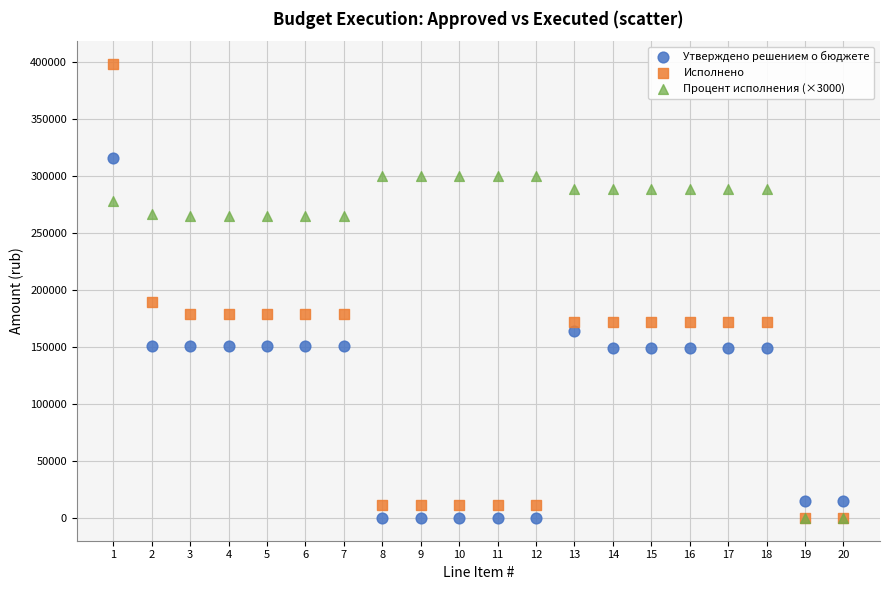

Which series contains the highest Y value?

Исполнено